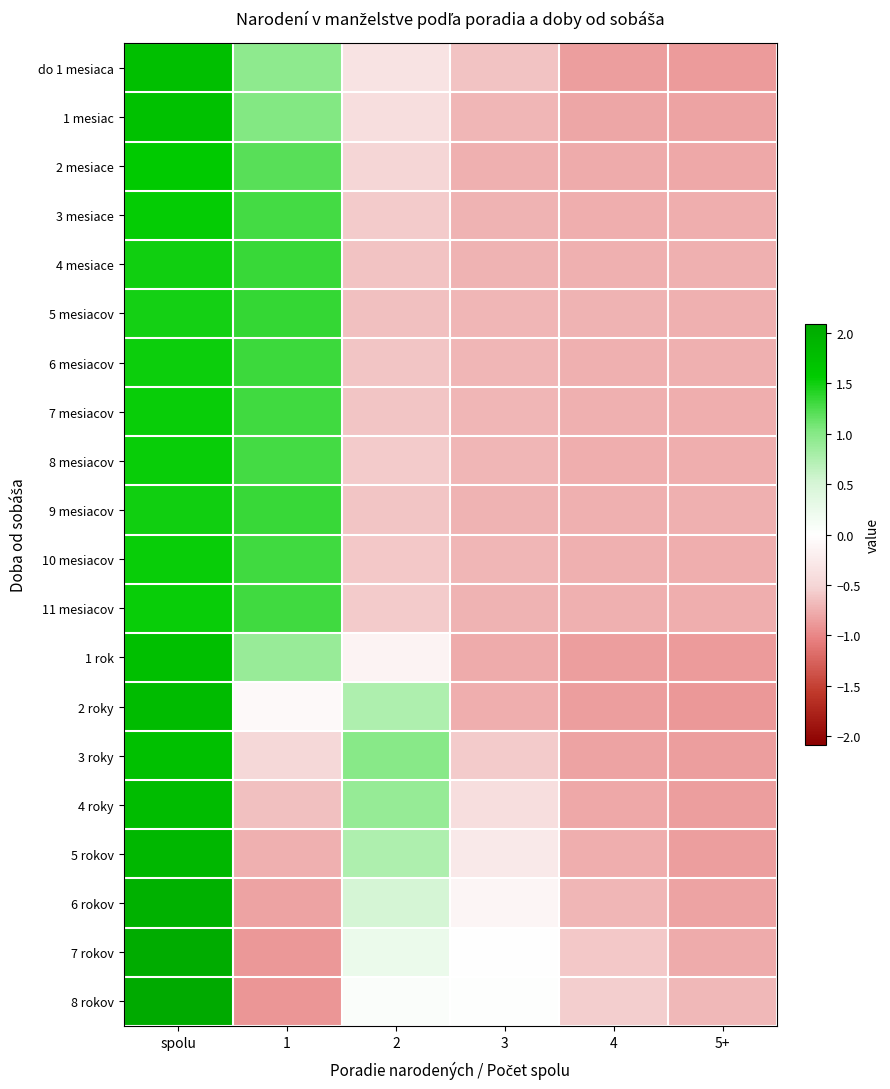

What is the greatest value displayed?

2.1